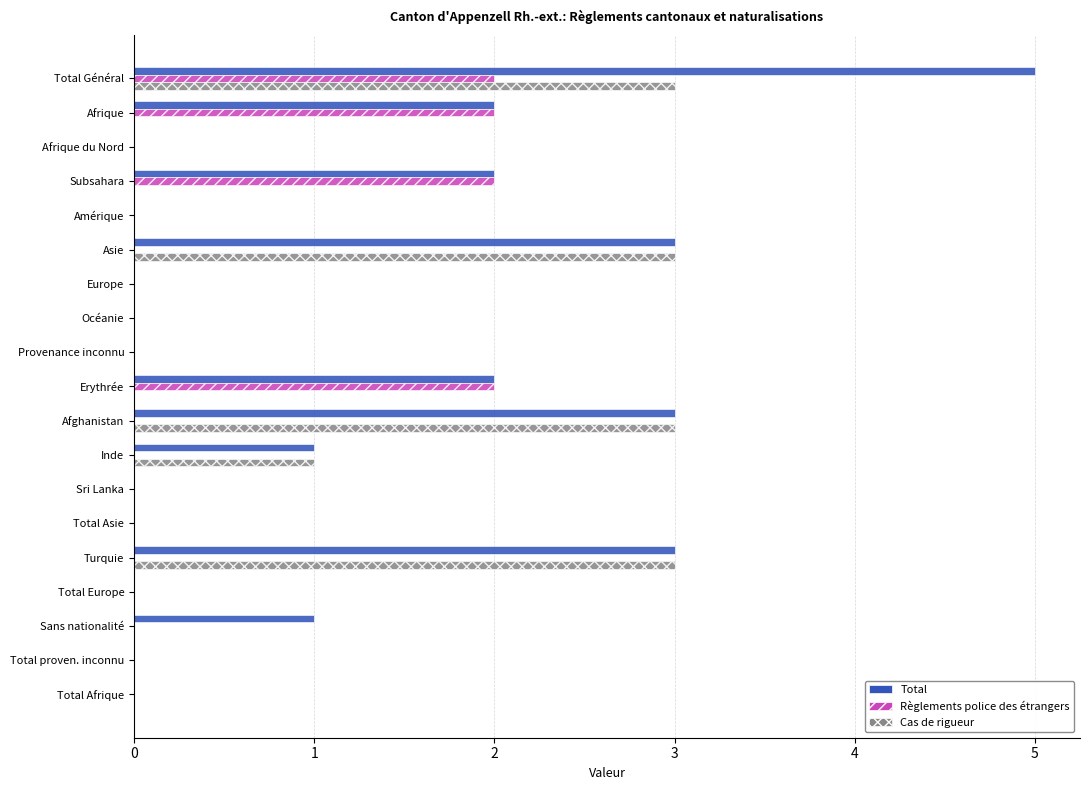

What is the greatest value displayed?

5